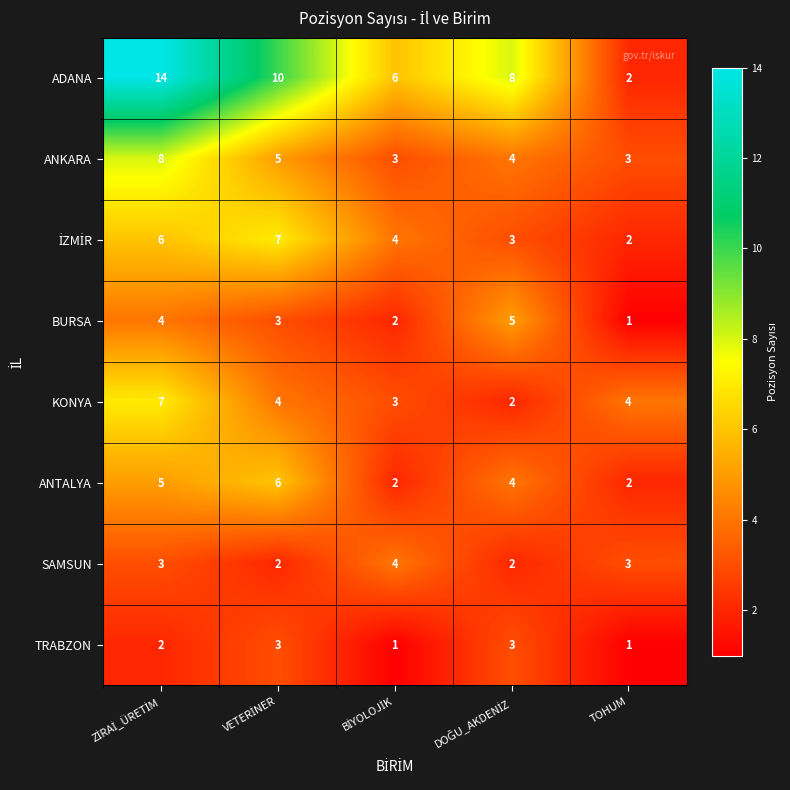

Which series has the widest spread of values?

ADANA